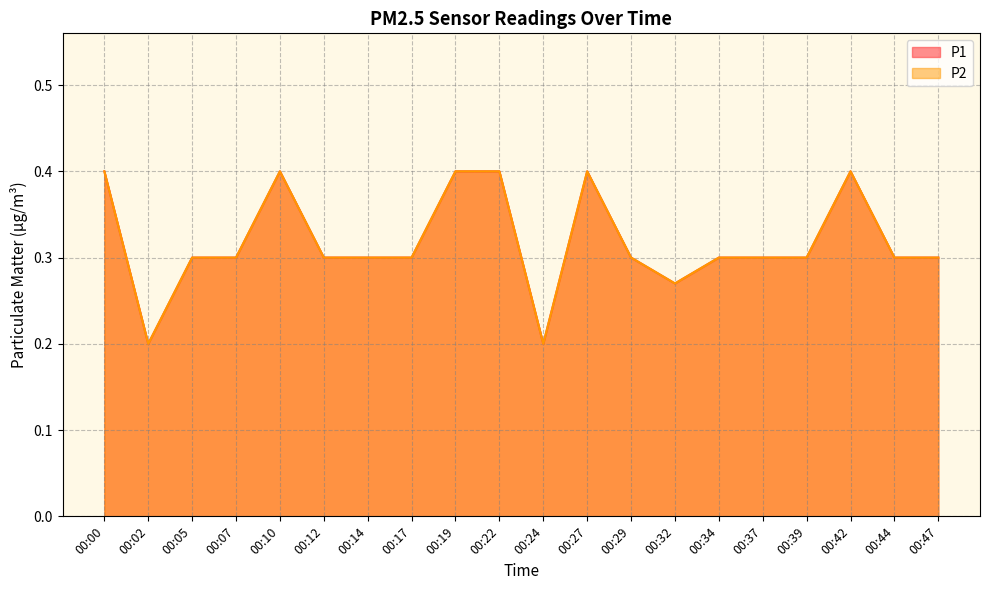

True or false: P1 and P2 intersect in this chart.

False